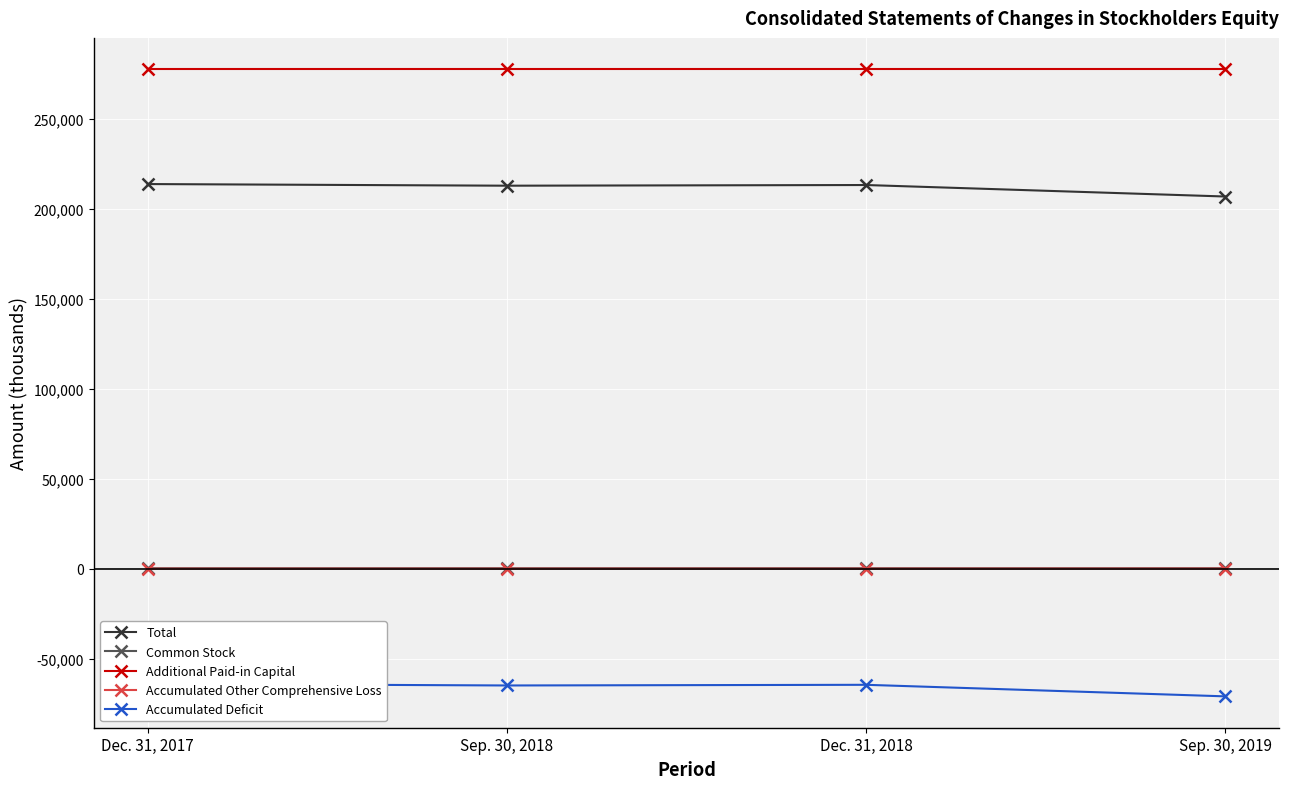

Reading left to right, what are all the values shown in this chart?

Total: Dec. 31, 2017=213719	Sep. 30, 2018=212805	Dec. 31, 2018=213179	Sep. 30, 2019=206791
Common Stock: Dec. 31, 2017=240	Sep. 30, 2018=238	Dec. 31, 2018=237	Sep. 30, 2019=235
Additional Paid-in Capital: Dec. 31, 2017=277520	Sep. 30, 2018=277520	Dec. 31, 2018=277520	Sep. 30, 2019=277520
Accumulated Other Comprehensive Loss: Dec. 31, 2017=-23	Sep. 30, 2018=-24	Dec. 31, 2018=-19	Sep. 30, 2019=20
Accumulated Deficit: Dec. 31, 2017=-64018	Sep. 30, 2018=-64929	Dec. 31, 2018=-64559	Sep. 30, 2019=-70984